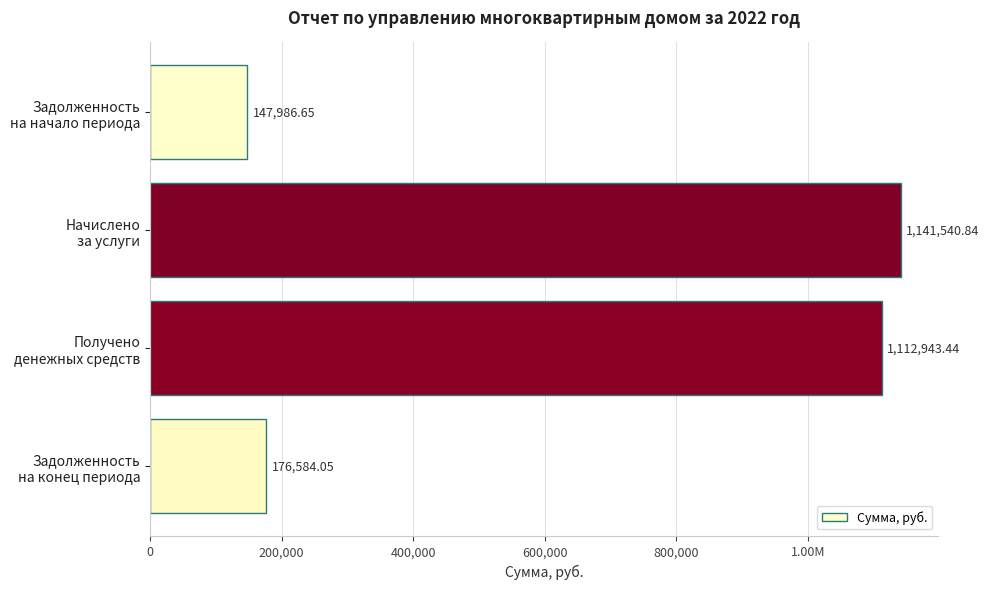

What is the maximum value shown in the chart?

1141540.8